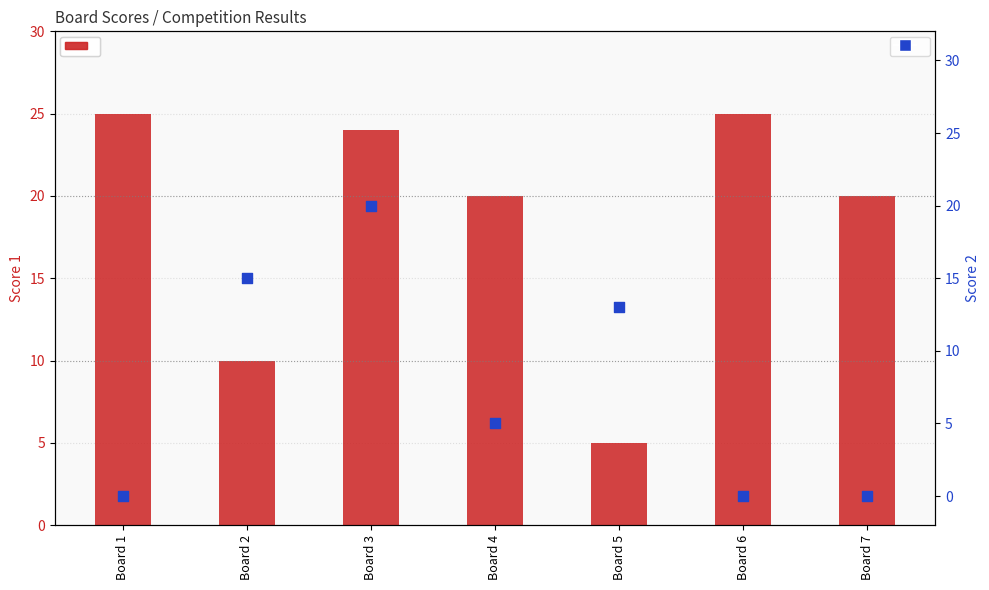

Which series contains the lowest Y value?

Score 2